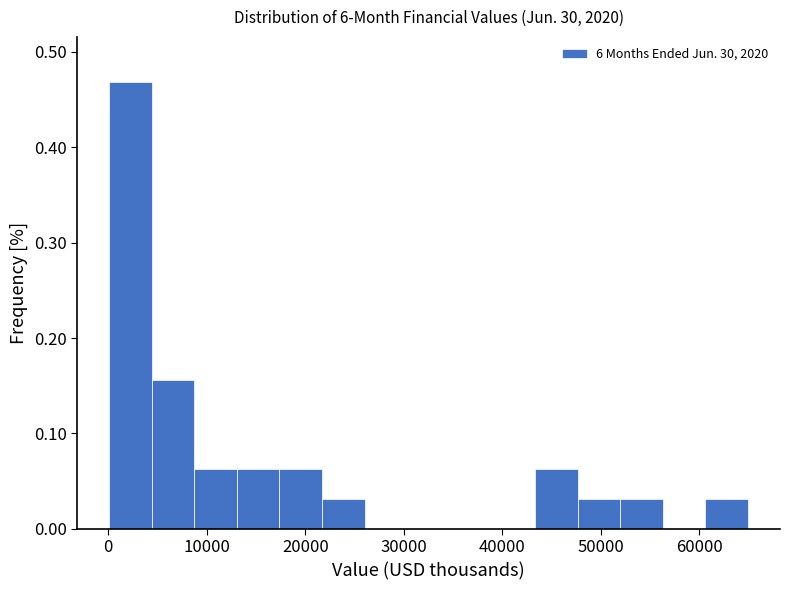

Reading left to right, transcribe this chart: for each bar, give the range it covers on the x-axis and its height. Neither the bar edges nor the heights are printed on the chart, so give them approximately, as read against the axes.

0 to 4000: 0.47
4000 to 9000: 0.16
9000 to 13000: 0.06
13000 to 17000: 0.06
17000 to 22000: 0.06
22000 to 26000: 0.03
26000 to 30000: 0
30000 to 35000: 0
35000 to 39000: 0
39000 to 43000: 0
43000 to 48000: 0.06
48000 to 52000: 0.03
52000 to 56000: 0.03
56000 to 61000: 0
61000 to 65000: 0.03